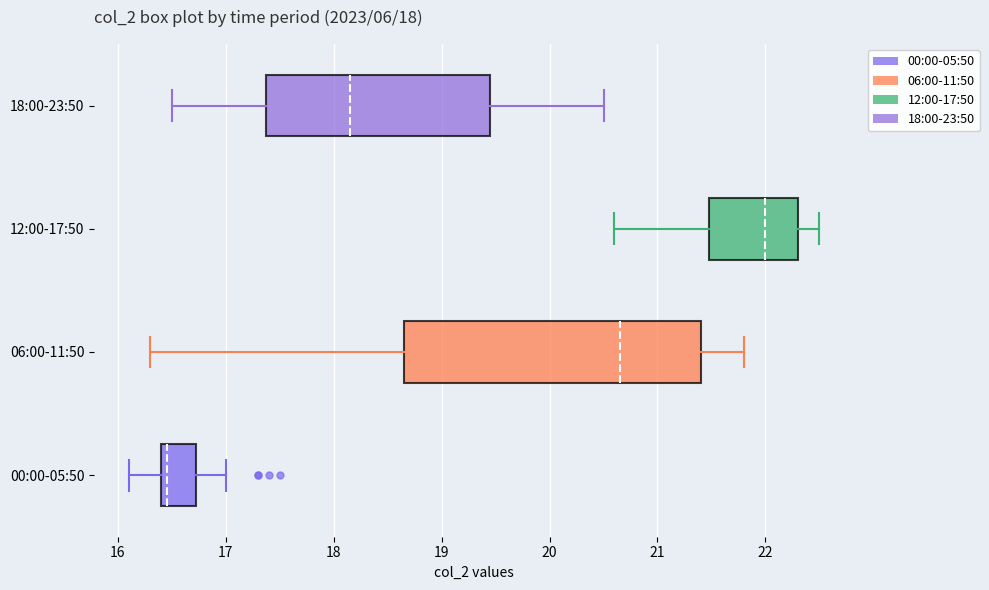

Which box has the furthest to the left median line?

00:00-05:50